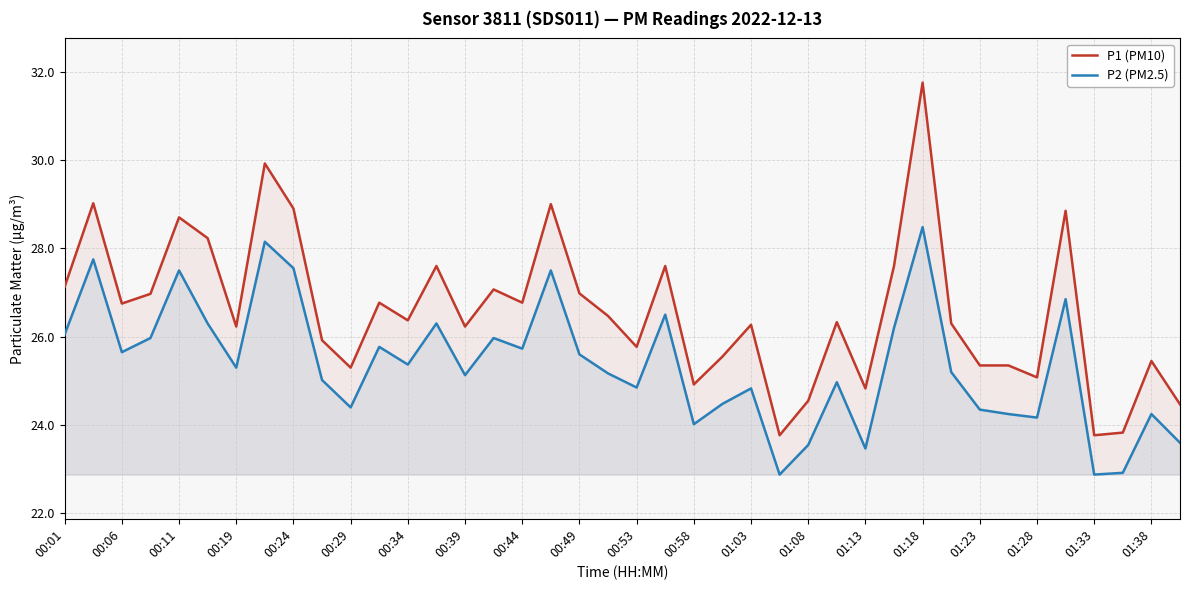

At how many categories does at least one series exceed 29?

3